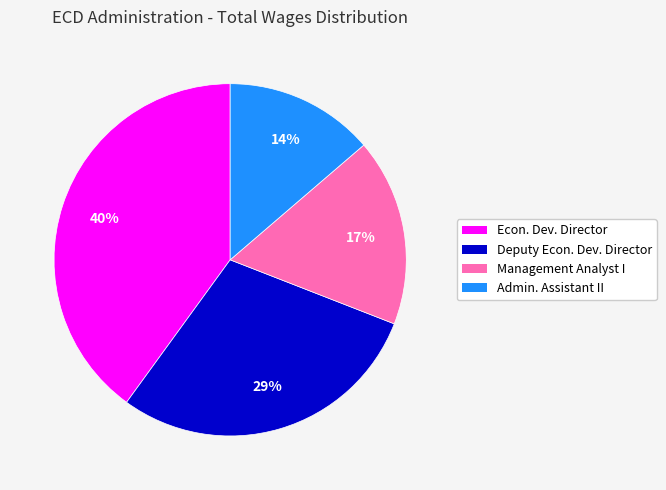

To the nearest percent, what is the average slice percentage?

25%